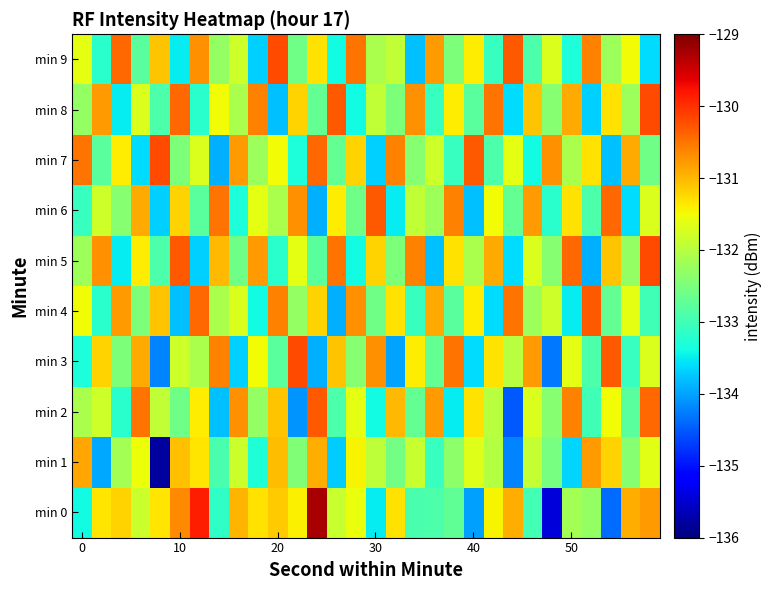

How many data points does each series have?

30